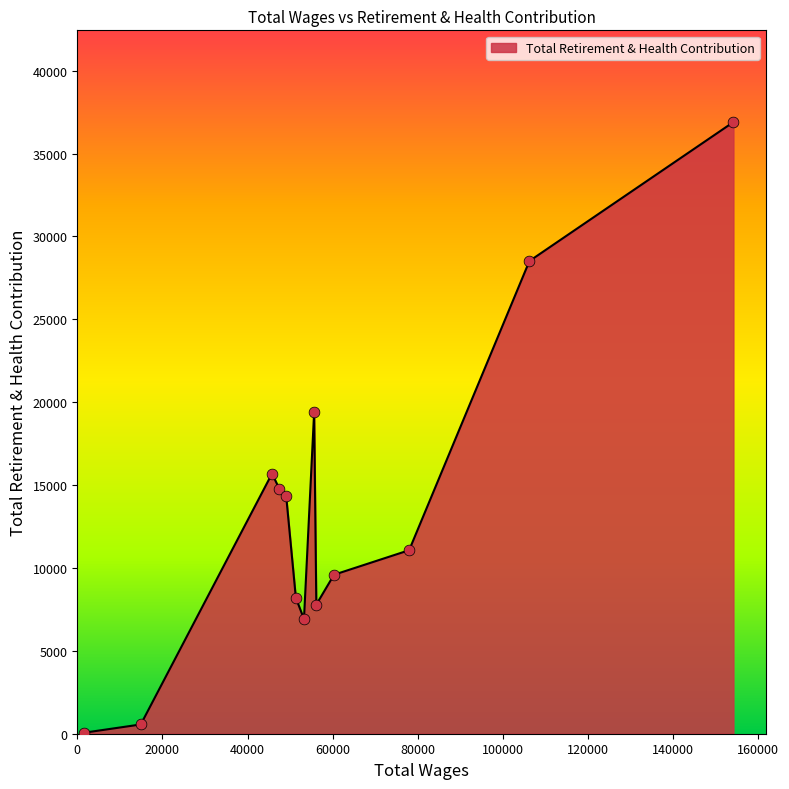

What is the greatest value displayed?

36898